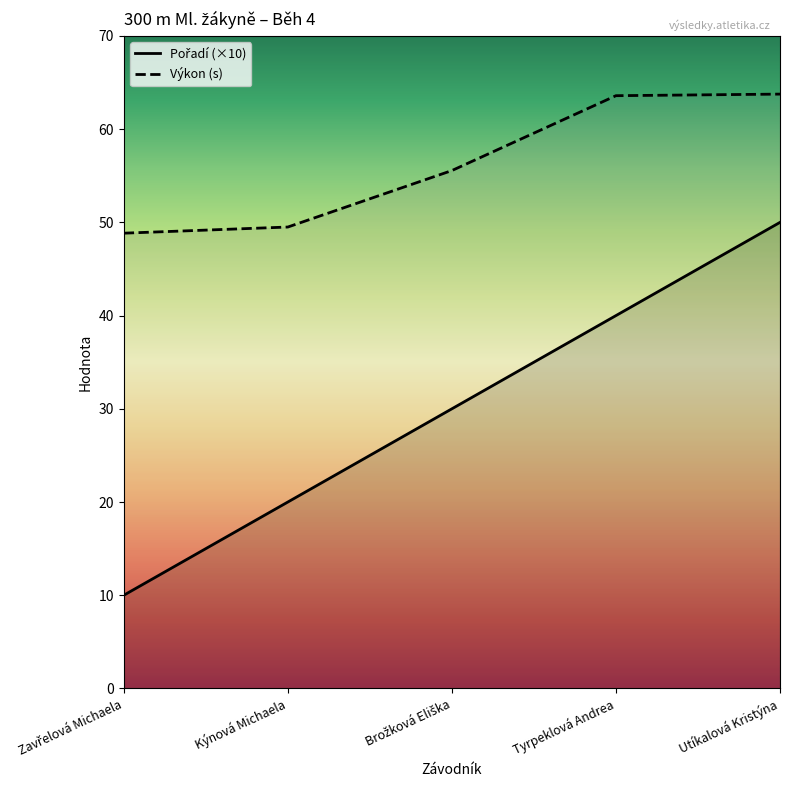

The value of Výkon at Utíkalová Kristýna is 38.2. True or false?

False